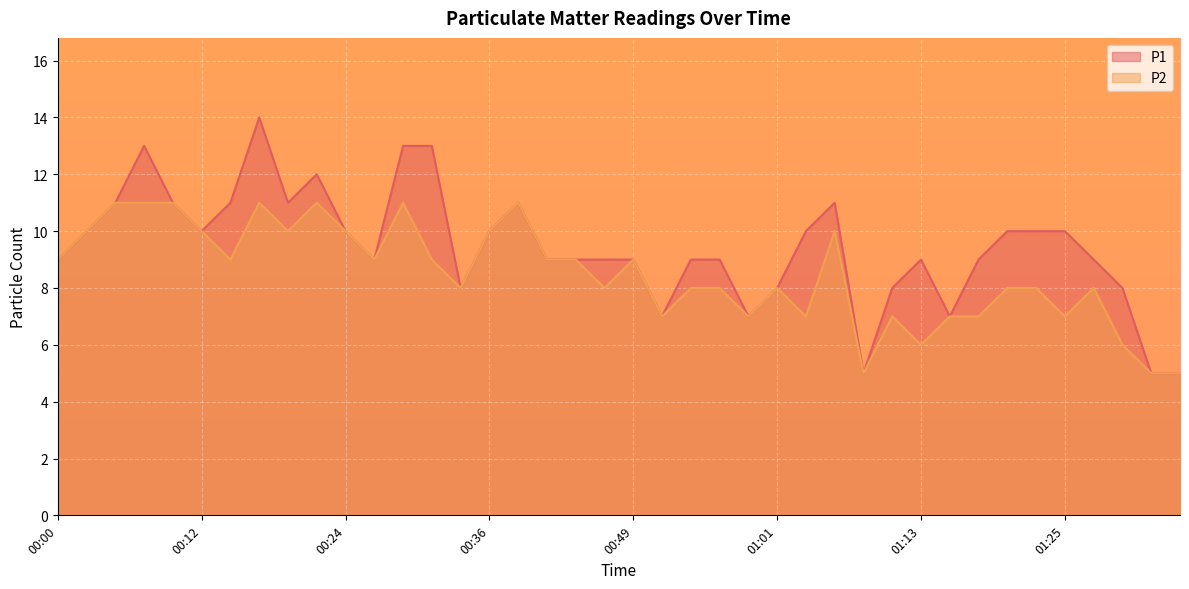

How many lines are shown in the chart?

2